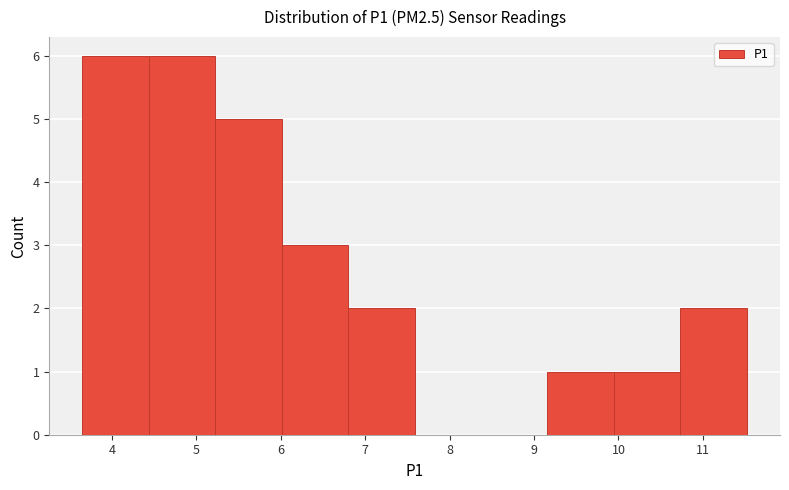

Reading left to right, transcribe this chart: for each bar, give the range it covers on the x-axis and its height. Neither the bar edges nor the heights are printed on the chart, so give them approximately, as read against the axes.

3.7 to 4.4: 6
4.4 to 5.2: 6
5.2 to 6.0: 5
6.0 to 6.8: 3
6.8 to 7.6: 2
7.6 to 8.4: 0
8.4 to 9.2: 0
9.2 to 9.9: 1
9.9 to 10.7: 1
10.7 to 11.5: 2